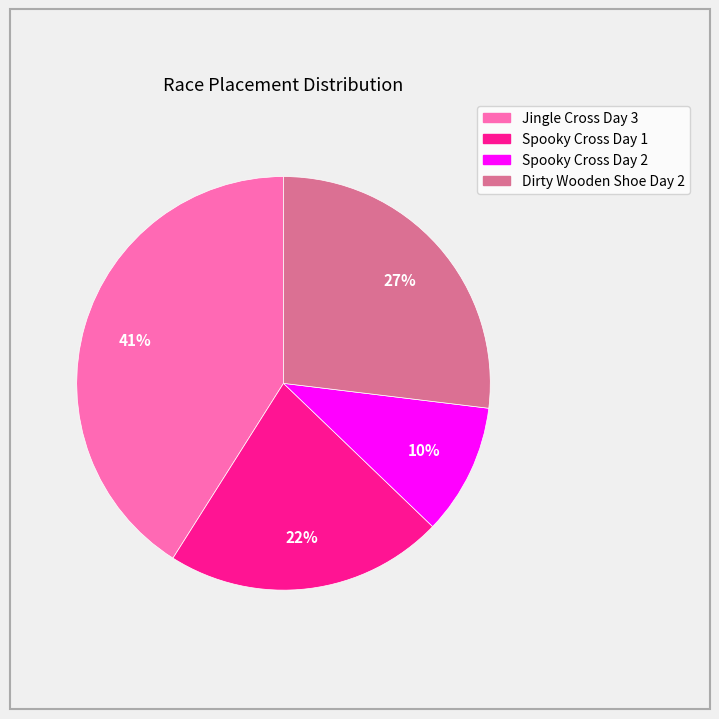

To the nearest percent, what portion does Dirty Wooden Shoe Day 2 represent?

27%